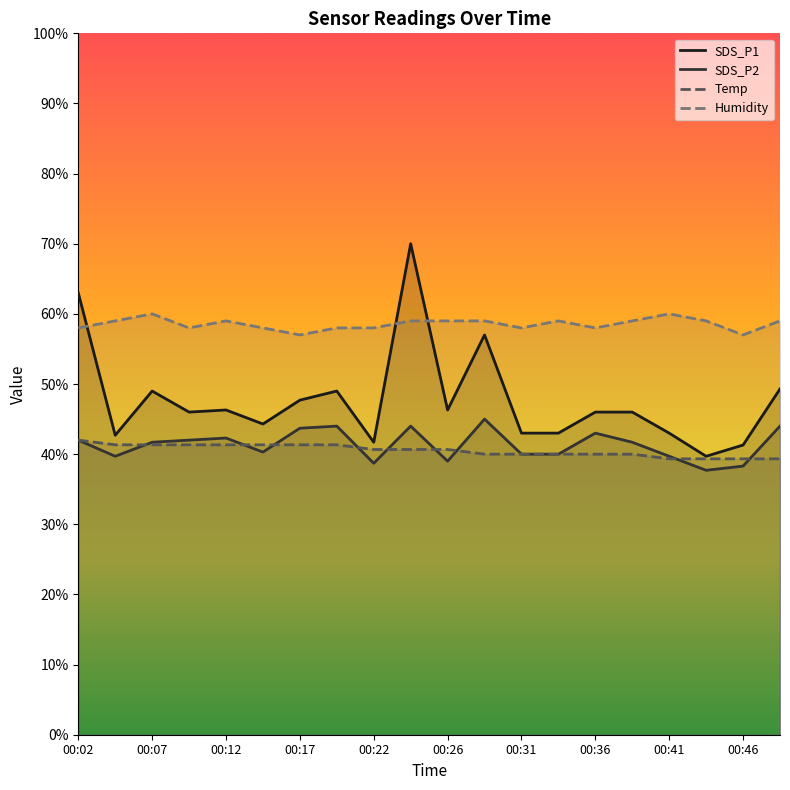

True or false: Temp has more than 0 interior local peaks.

False